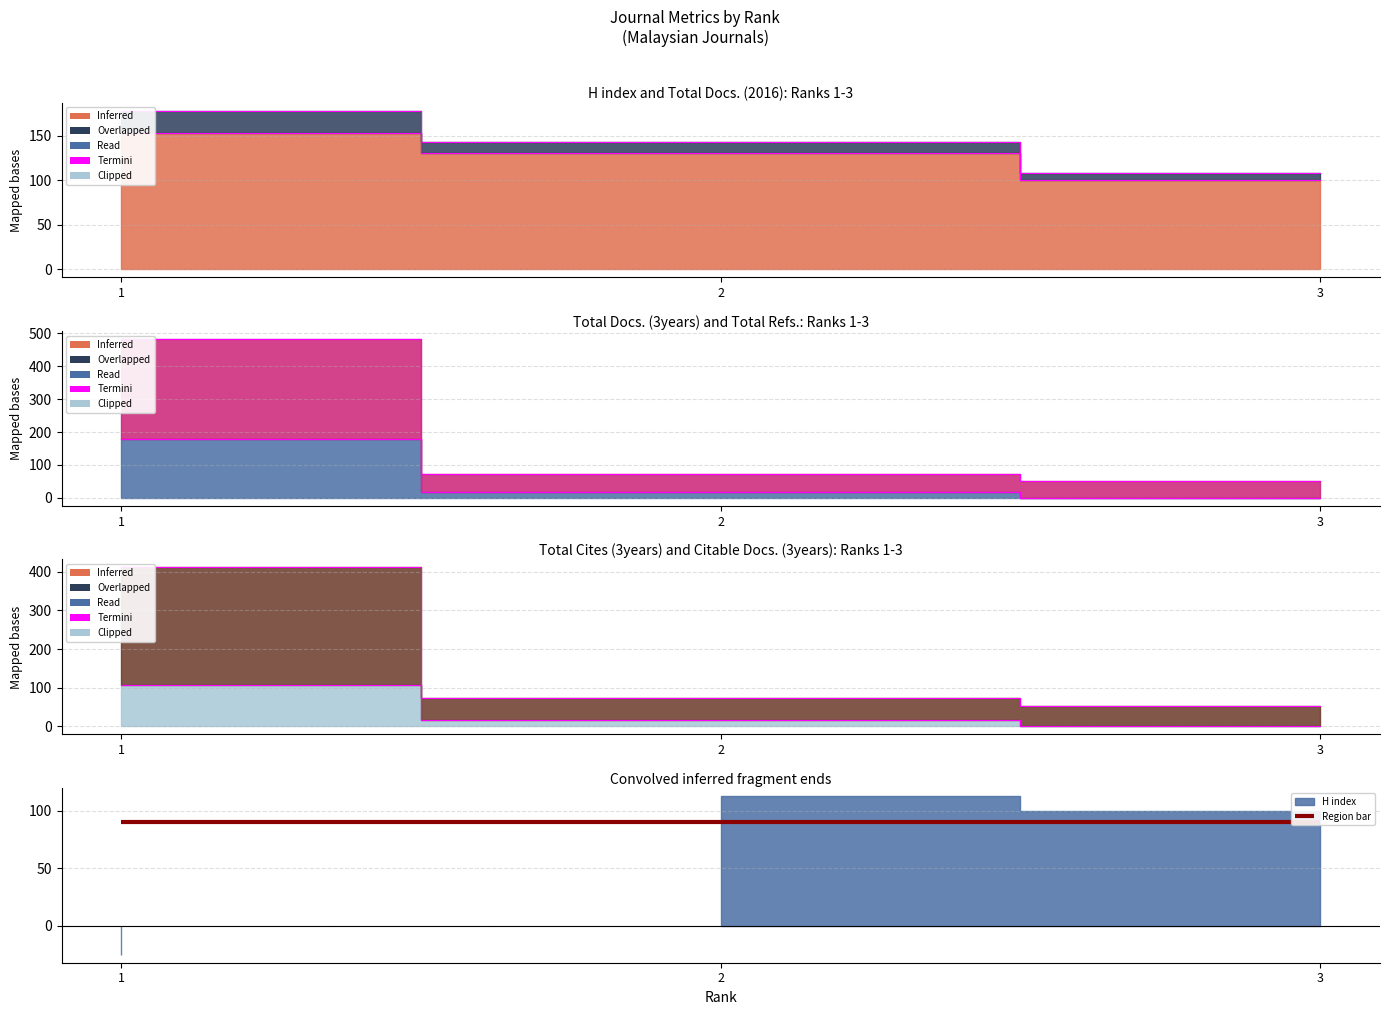

True or false: Total Cites (3years) has a value of 52 at 3.

True